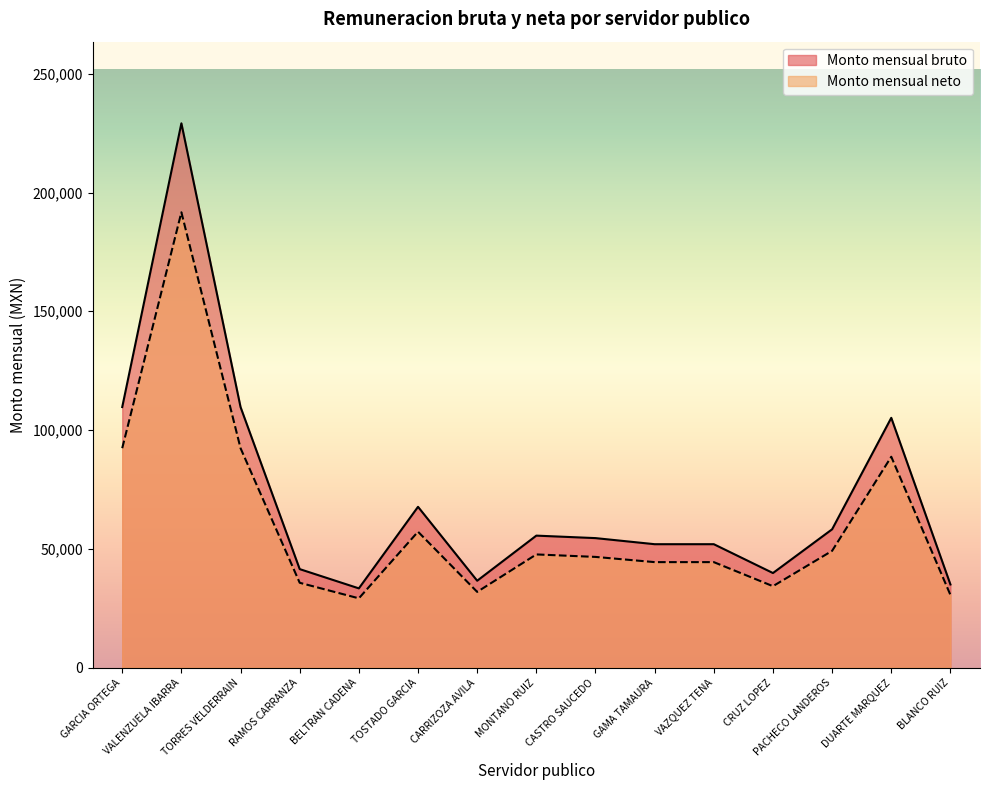

How many values in the Monto mensual bruto series exceed 54524?

8